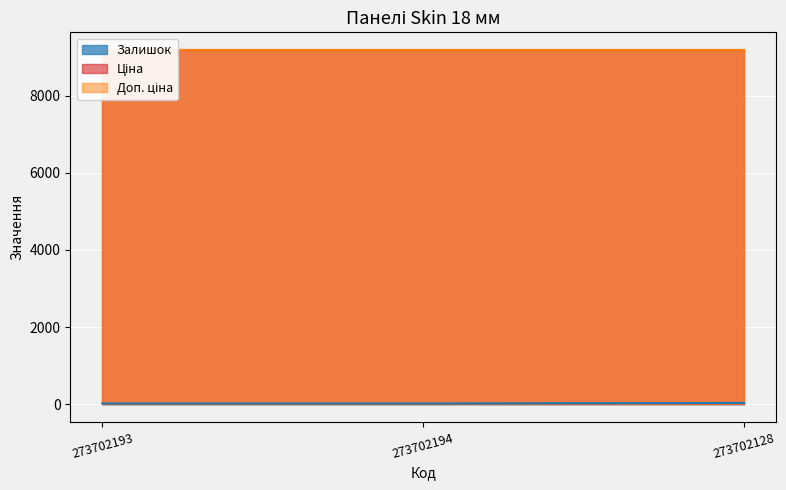

What is the value of the Залишок point at the 3rd from the left?

34.0